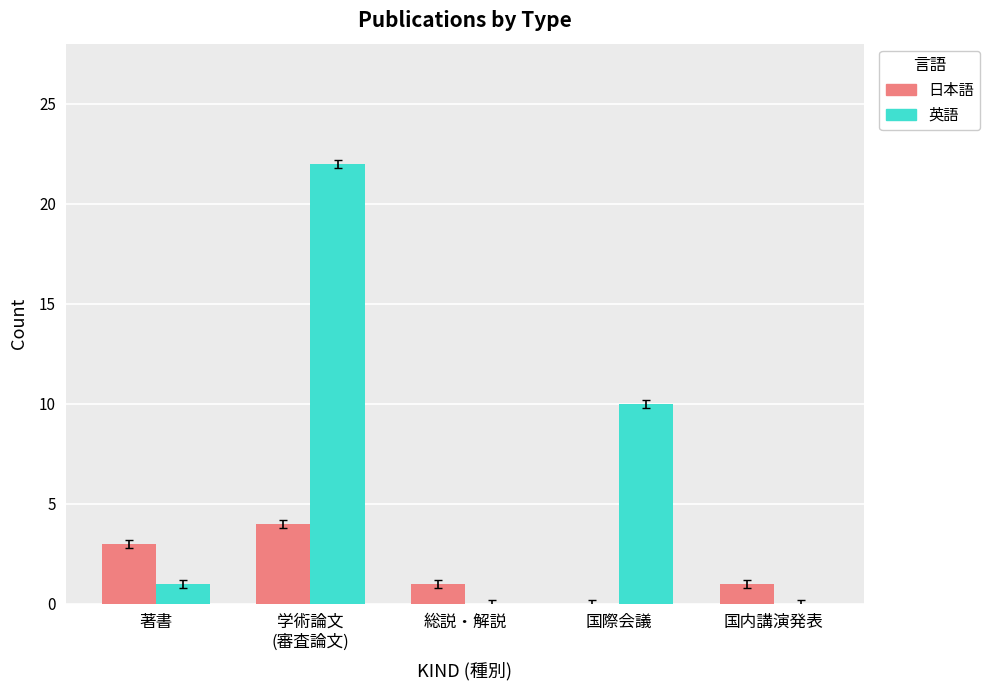

The 日本語 series shows 1 at 著書. True or false?

False